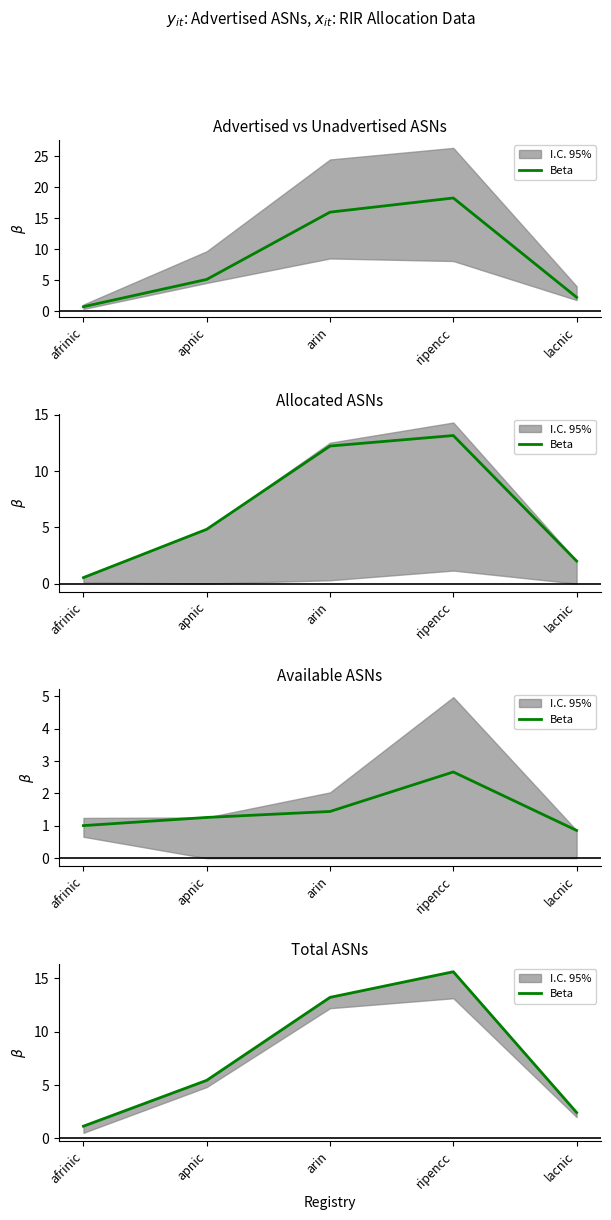

True or false: there are more than 0 points higher than both neighbors.

True